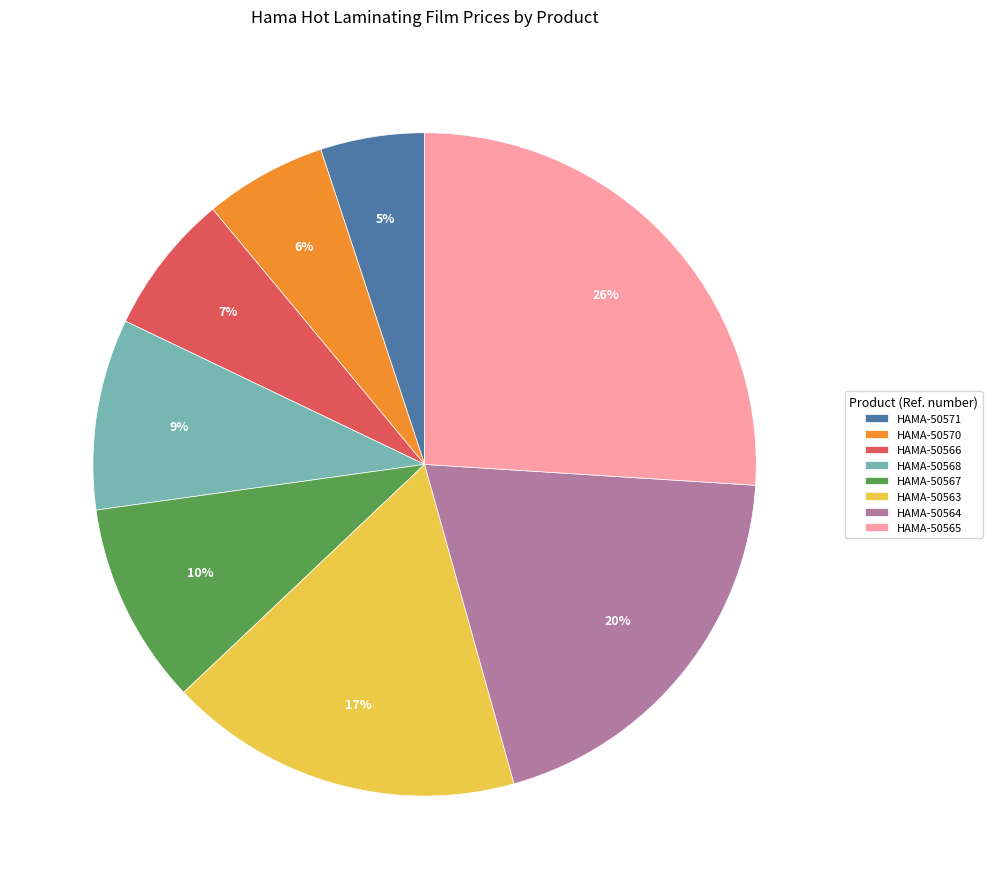

Which category has the smallest portion of the pie?

HAMA-50571